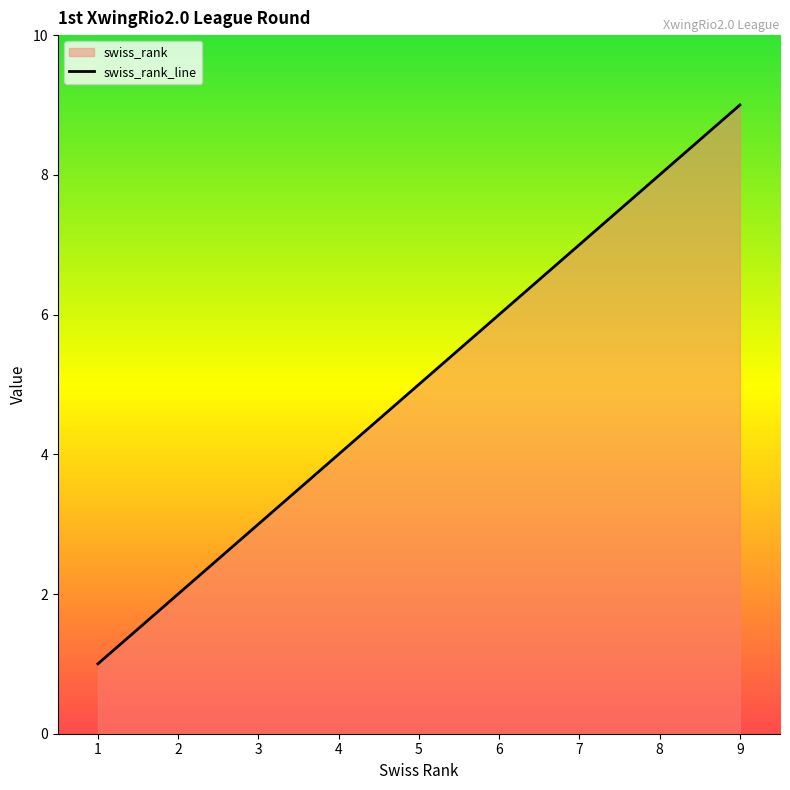

True or false: the data has more than 1 interior local peaks.

False